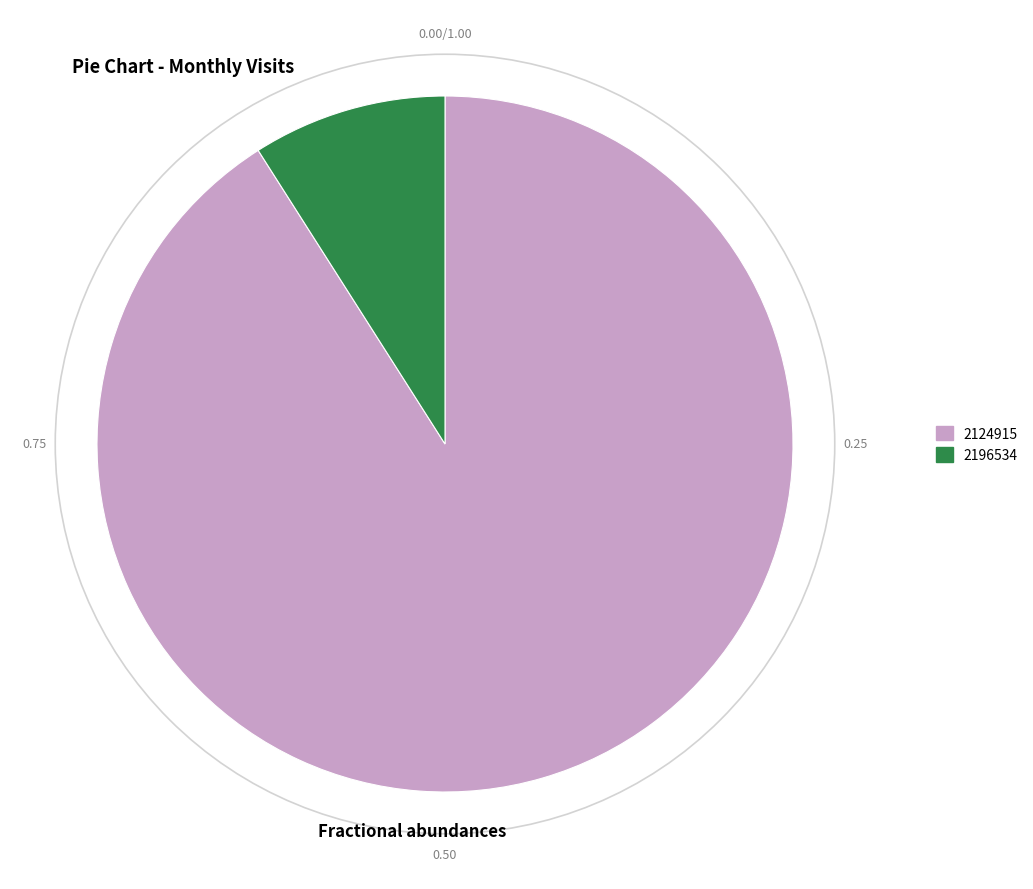

Count the number of slices in the pie.

2